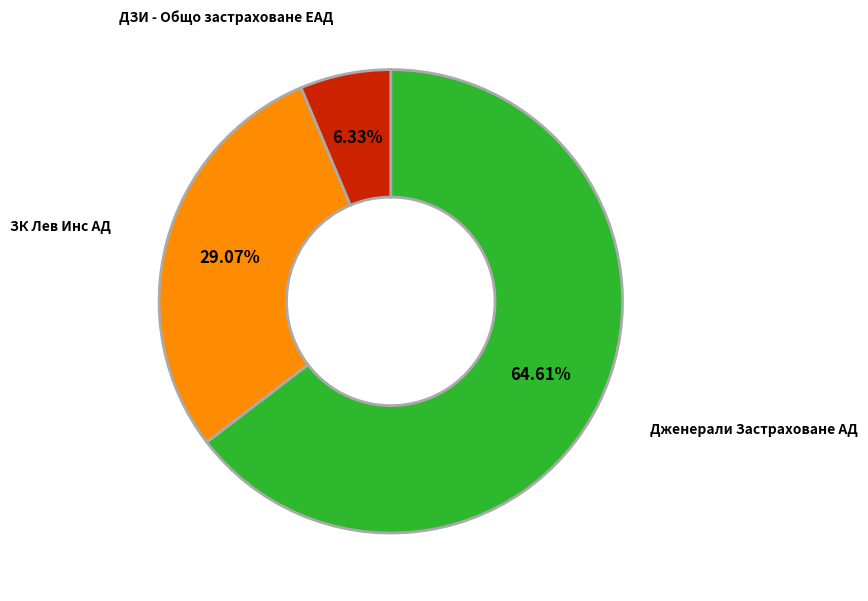

Which slice represents more than half of the pie?

Дженерали Застраховане АД